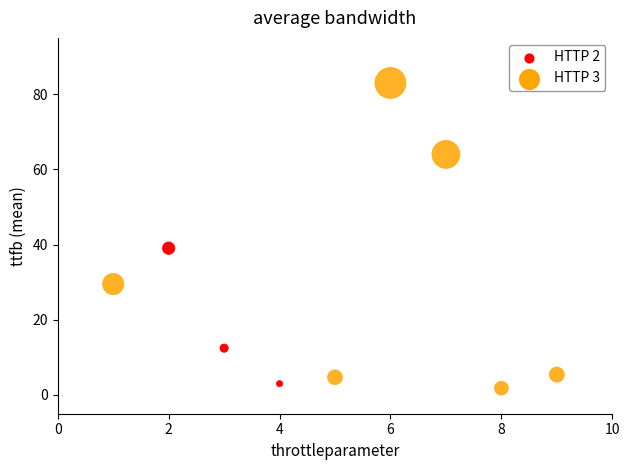

What are all the series names shown in the legend?

HTTP 2, HTTP 3